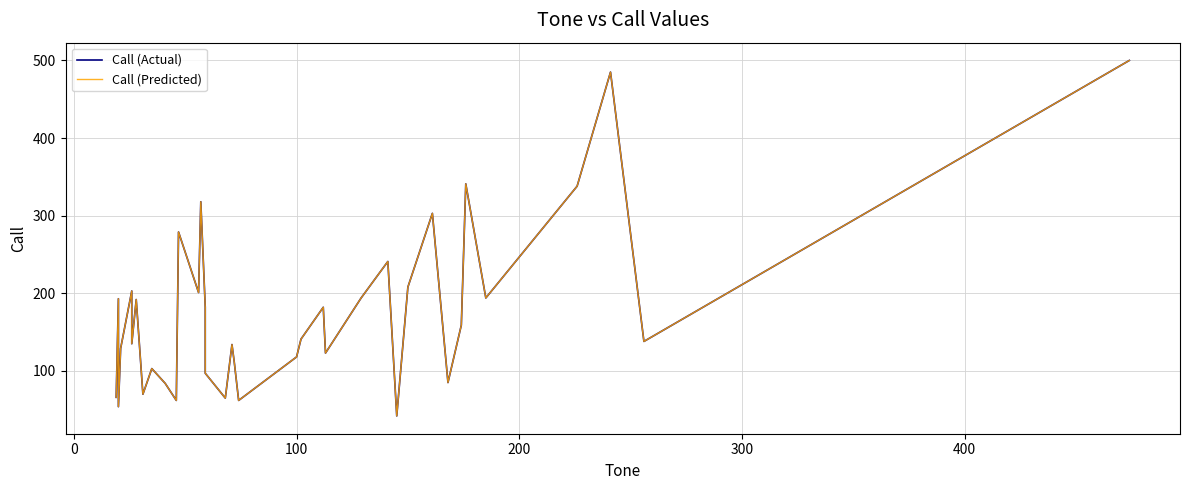

At how many categories does at least one series exceed 181?

17